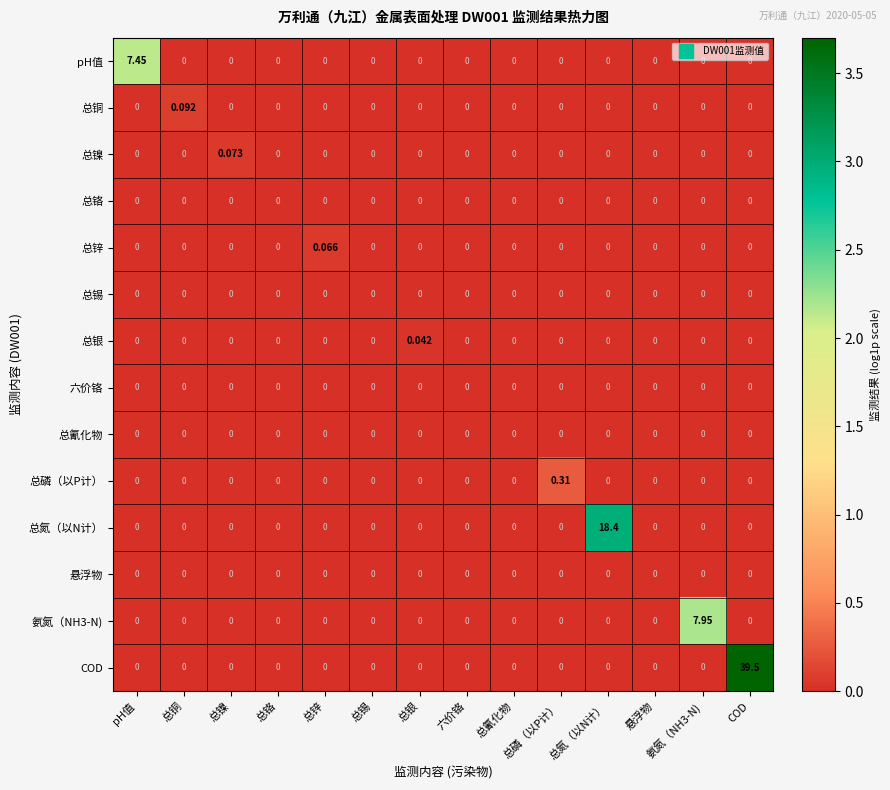

Which category has the highest value in the 总磷（以P计） series?

总磷（以P计）